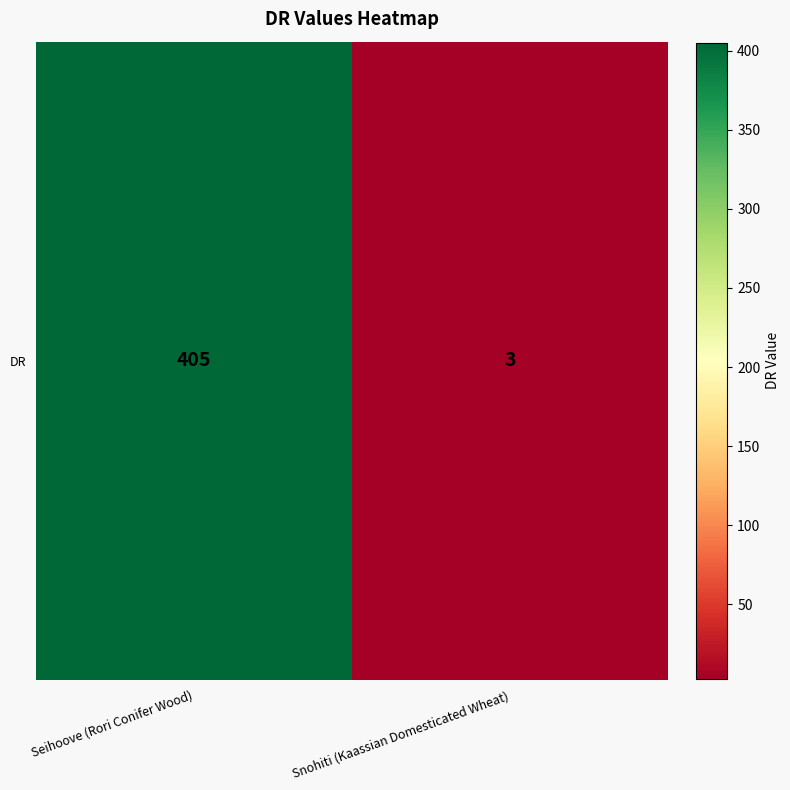

What is the sum of all values?

408